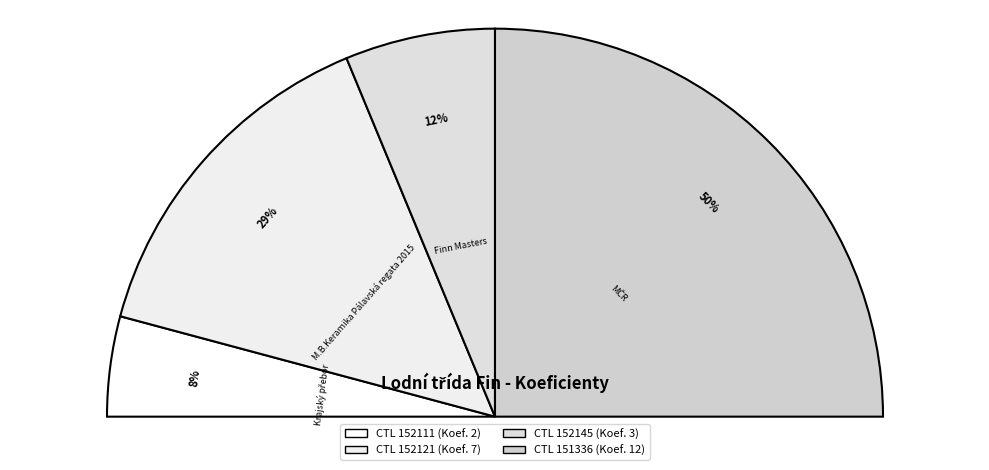

To the nearest percent, what is the difference between the 152145 and 151336 slice percentages?

38%